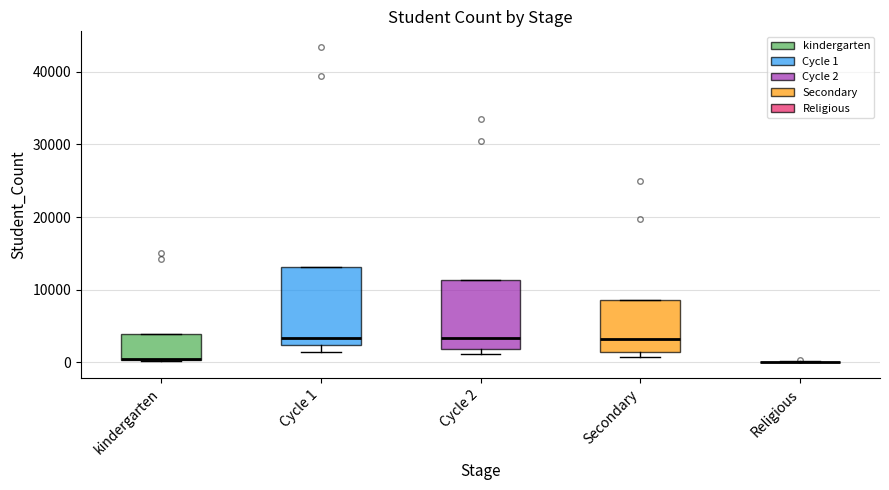

Where does the median line of the box for Cycle 2 sit on the y-axis? The values are not printed on the chart, so give them approximately, as read against the axis.

3000